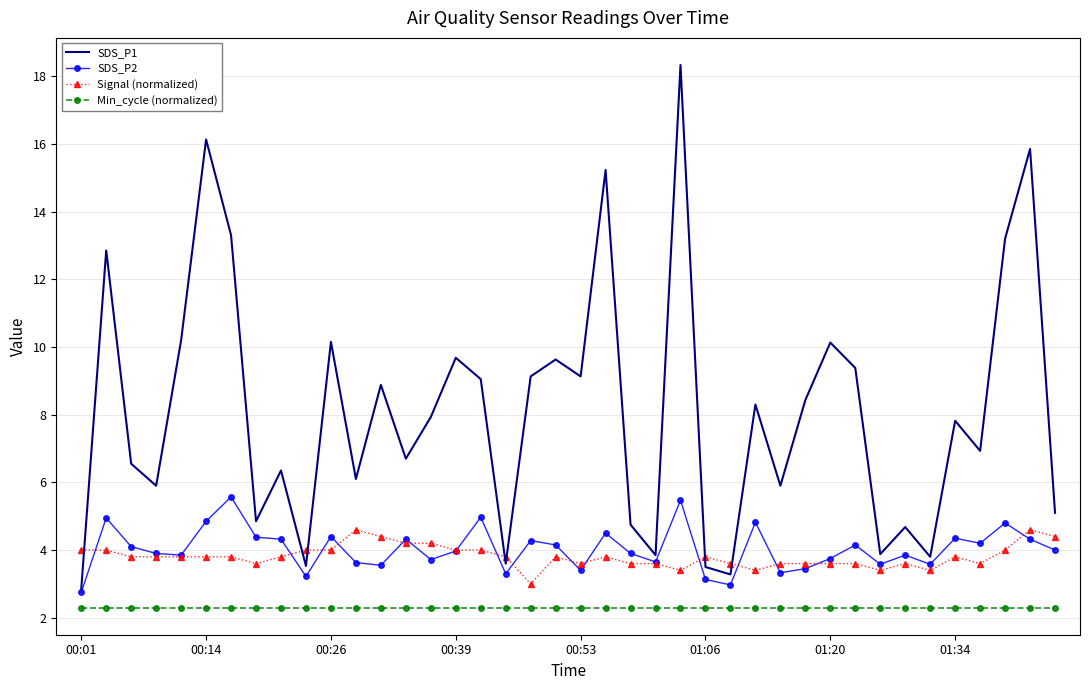

Which series has the widest spread of values?

SDS_P1